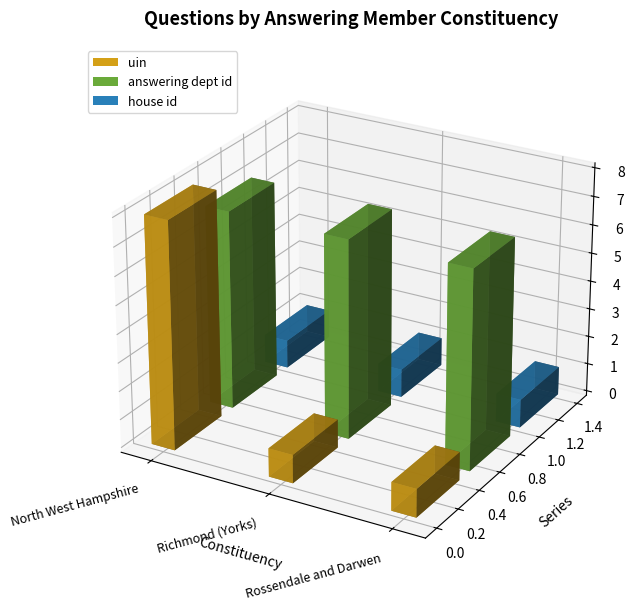

Which category has the lowest value in the answering dept id series?

North West Hampshire